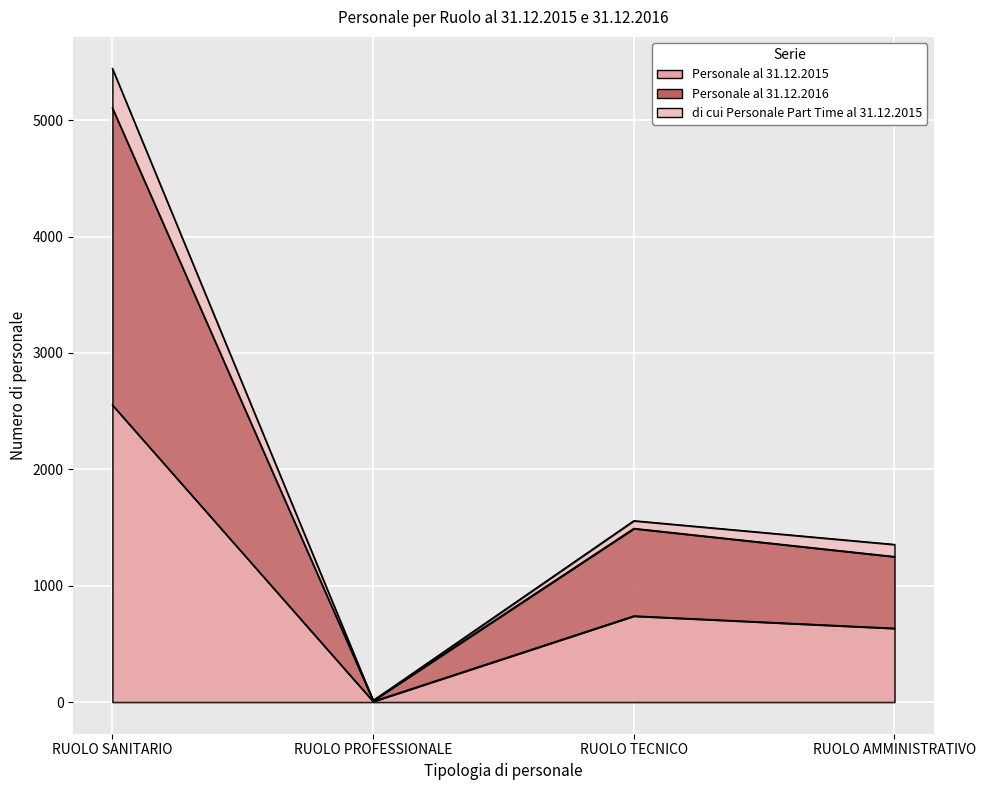

At which category does Personale al 31.12.2016 reach its first local peak?

RUOLO TECNICO